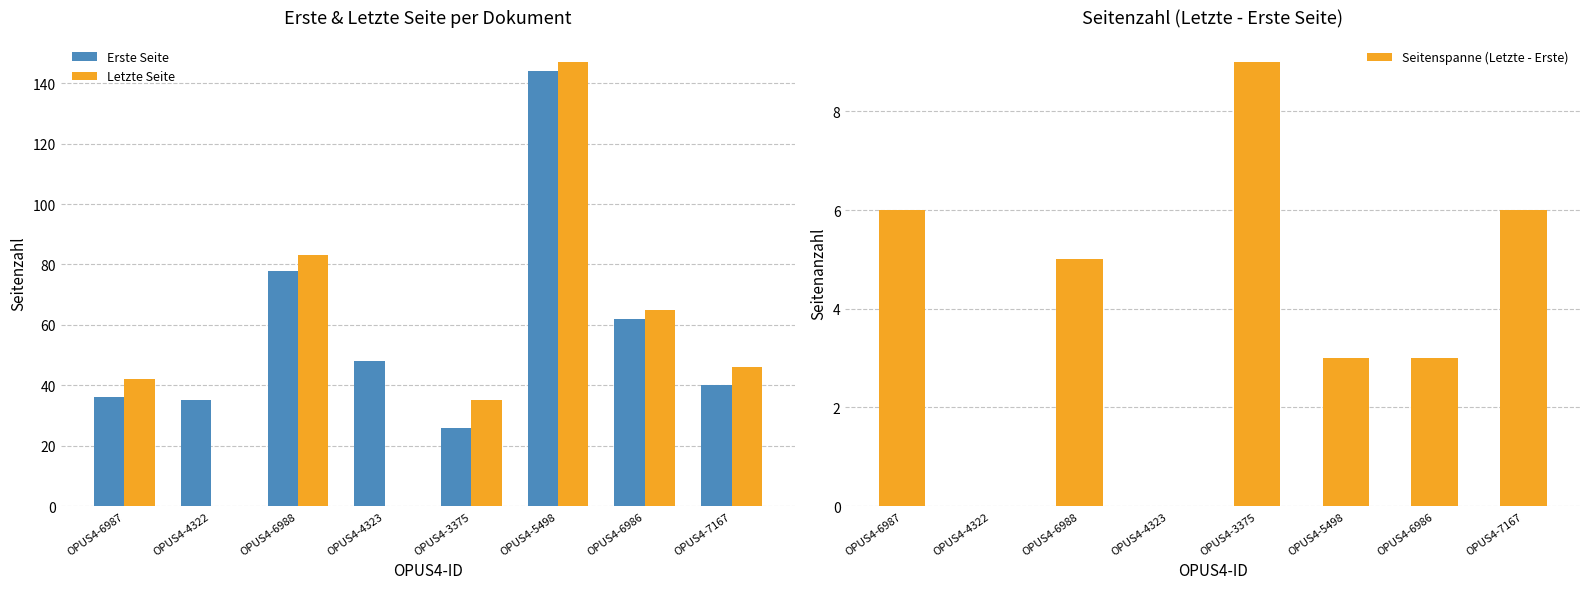

Which series changed the most between OPUS4-6987 and OPUS4-5498?

Erste Seite